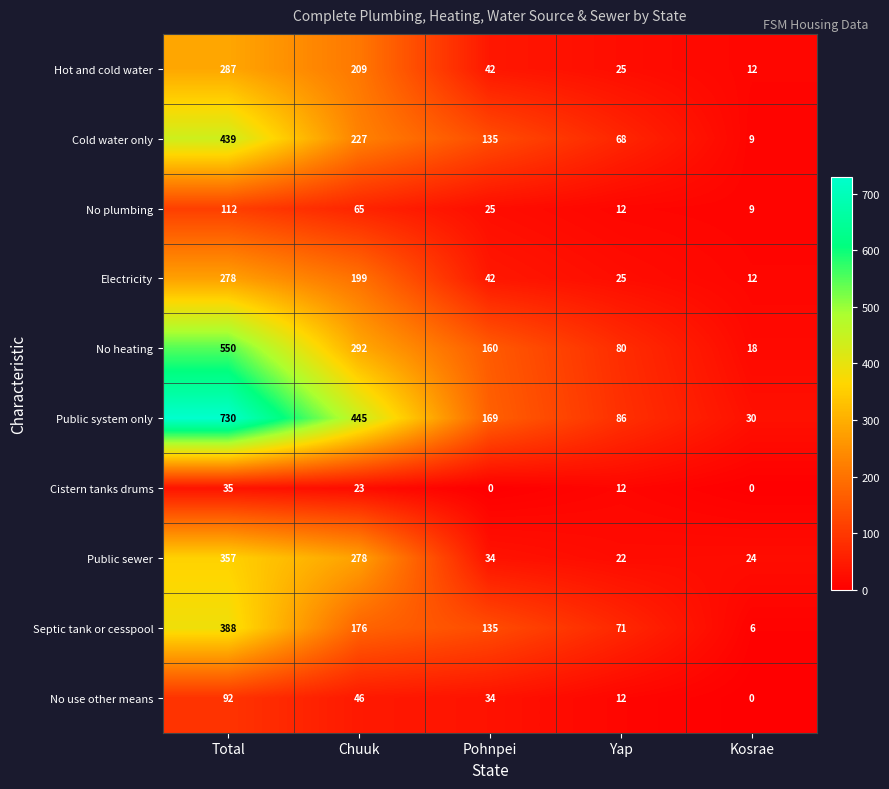

The value of Cistern tanks drums at Pohnpei is 0. True or false?

True